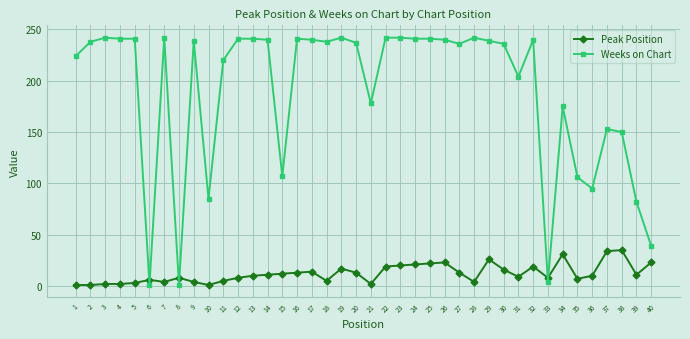

What is the highest value of the Weeks on Chart series?

242